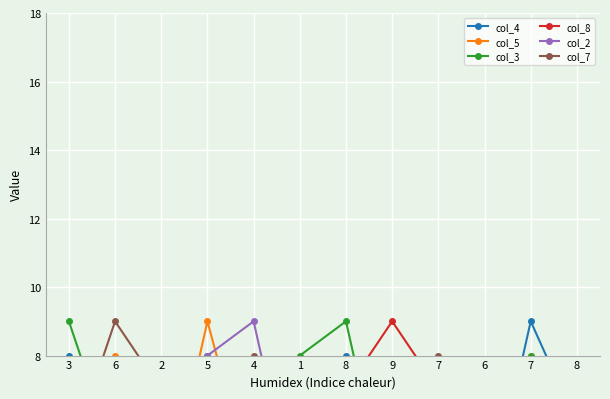

The col_7 series shows 3 at 9. True or false?

False